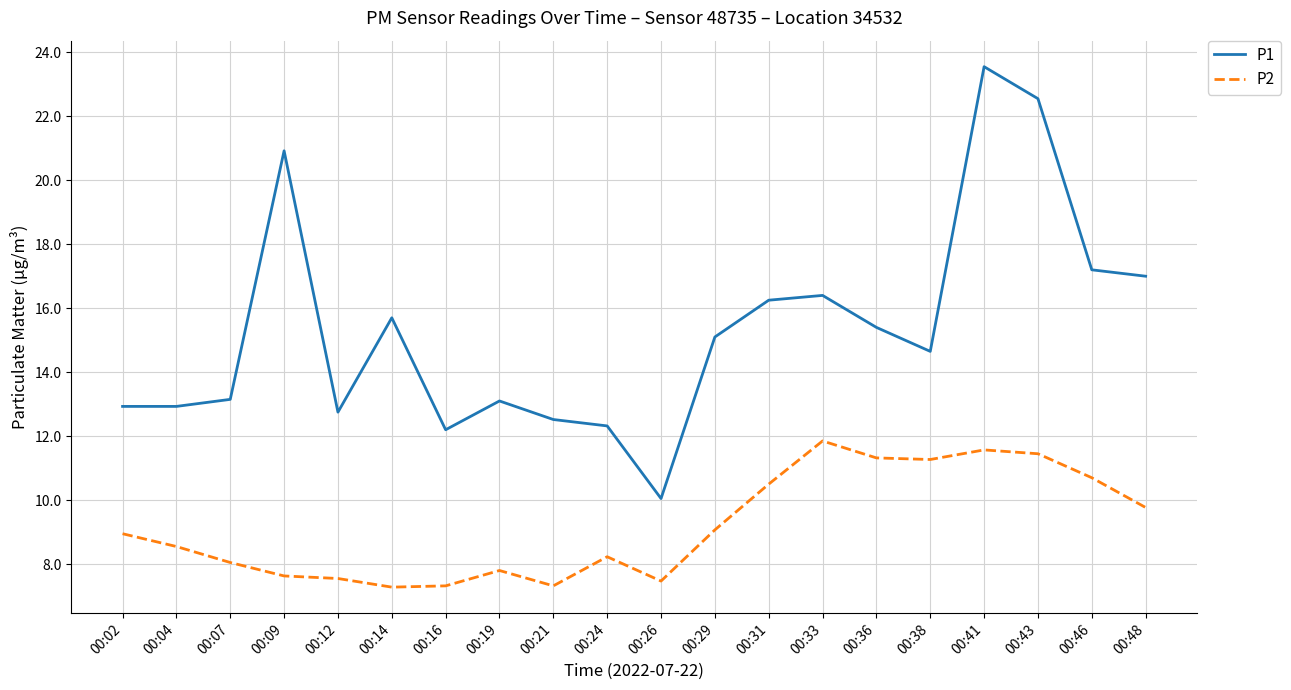

Which series changed the most between 00:07 and 00:48?

P1